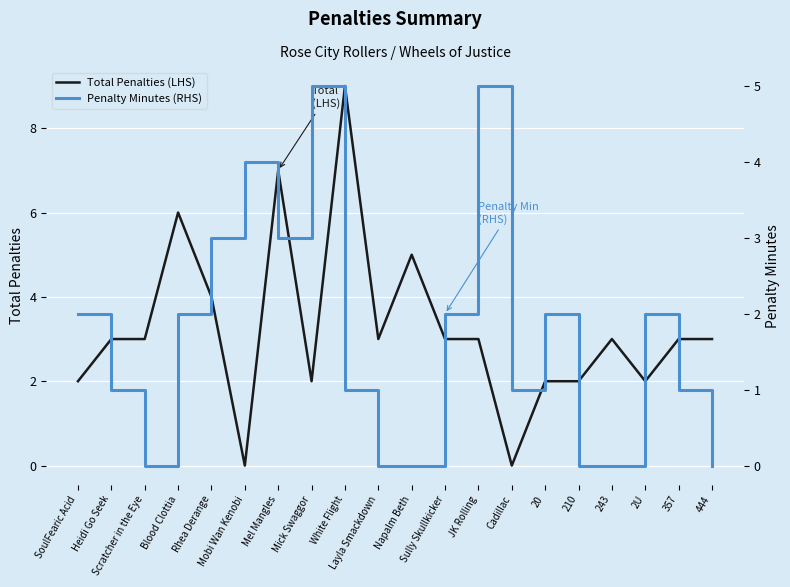

Reading left to right, transcribe all the data shown in this chart.

Total Penalties (LHS): SoulFearic Acid=2	Heidi Go Seek=3	Scratcher in the Eye=3	Blood Clottia=6	Rhea Derange=4	Mobi Wan Kenobi=0	Mel Mangles=7	Mick Swaggor=2	White Flight=9	Layla Smackdown=3	Napalm Beth=5	Sully Skullkicker=3	JK Rolling=3	Cadillac=0	20=2	210=2	243=3	2U=2	357=3	444=3
Penalty Minutes (RHS): SoulFearic Acid=2	Heidi Go Seek=1	Scratcher in the Eye=0	Blood Clottia=2	Rhea Derange=3	Mobi Wan Kenobi=4	Mel Mangles=3	Mick Swaggor=5	White Flight=1	Layla Smackdown=0	Napalm Beth=0	Sully Skullkicker=2	JK Rolling=5	Cadillac=1	20=2	210=0	243=0	2U=2	357=1	444=0